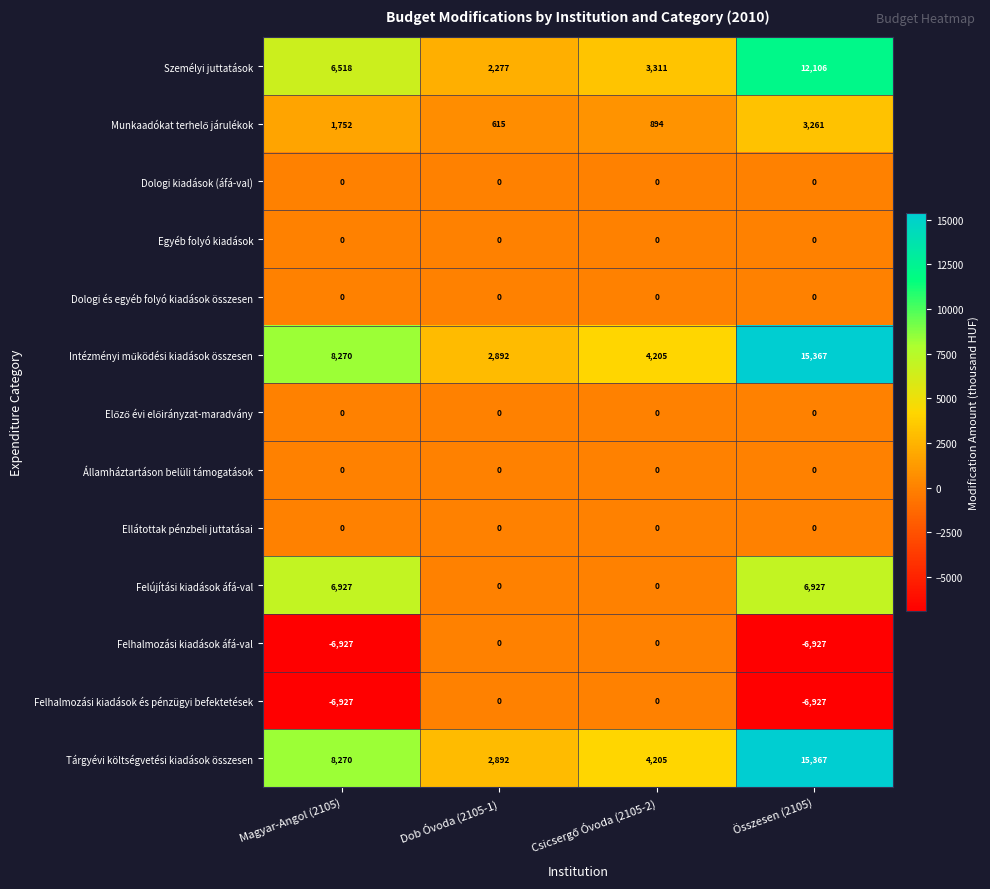

What is the greatest value displayed?

15367